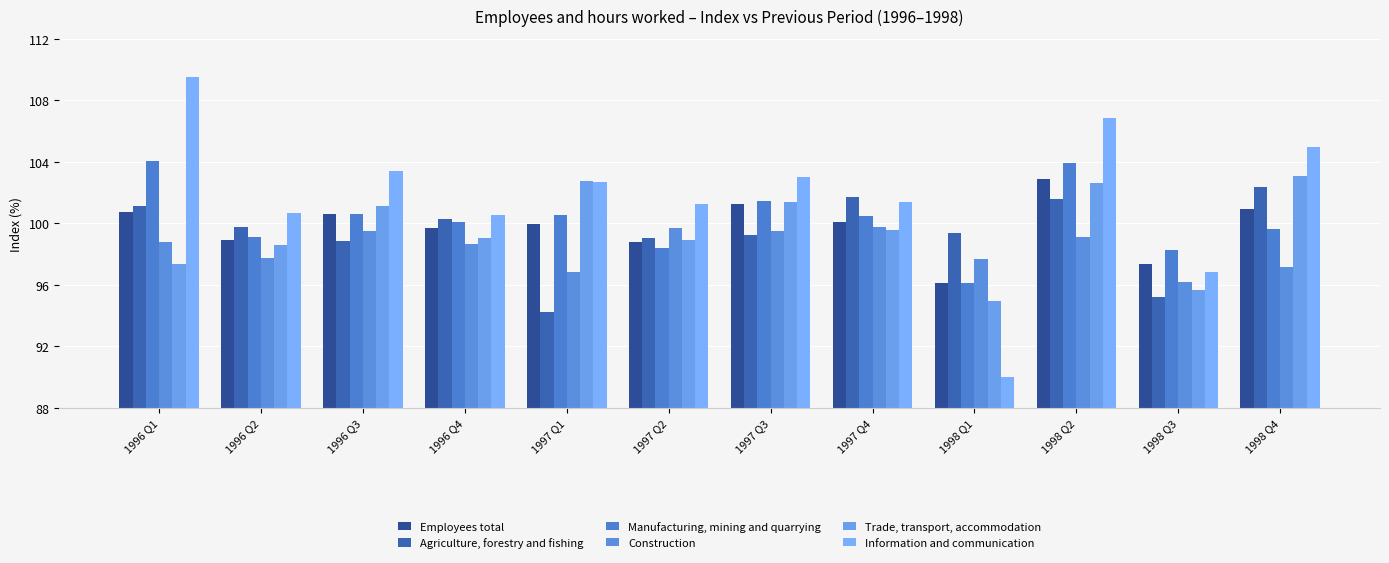

What is the label of the 5th bar from the left?

1997 Q1